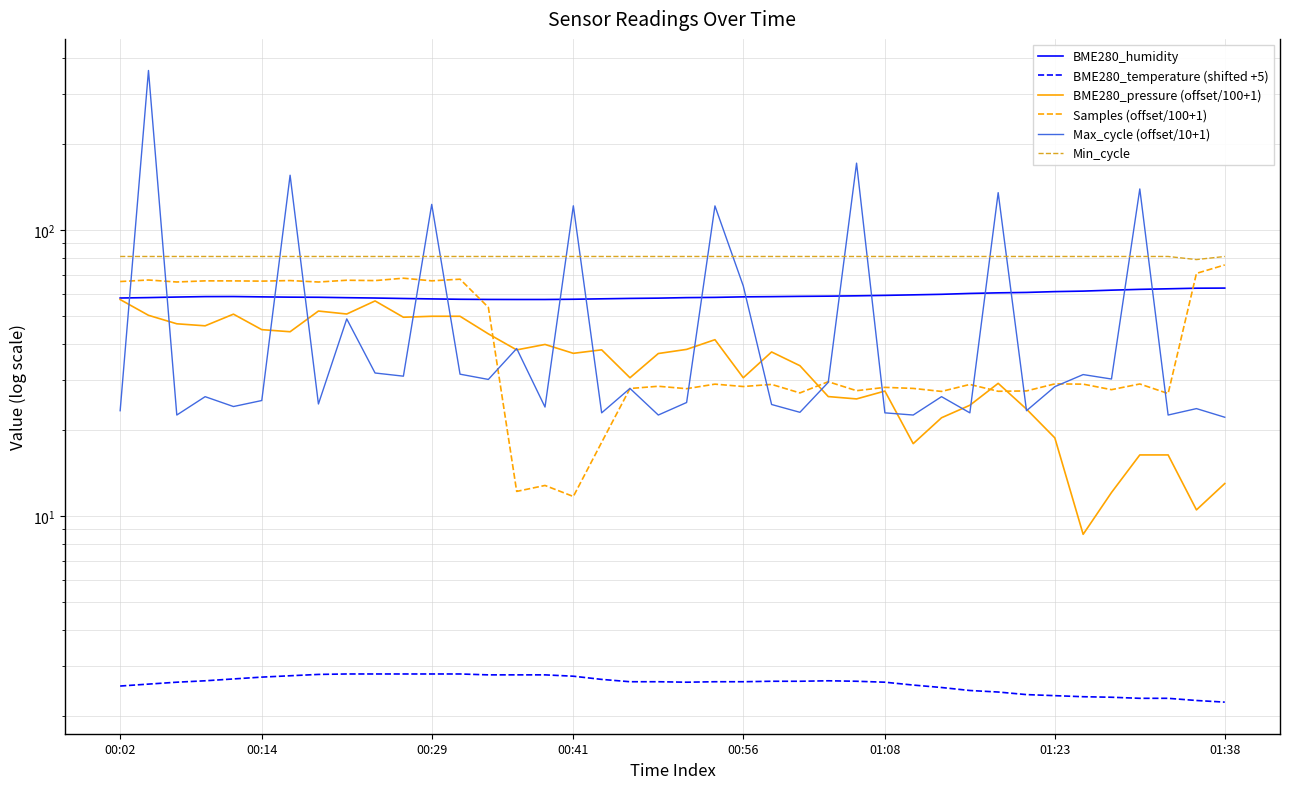

What is the average value of the BME280_humidity series?

59.1